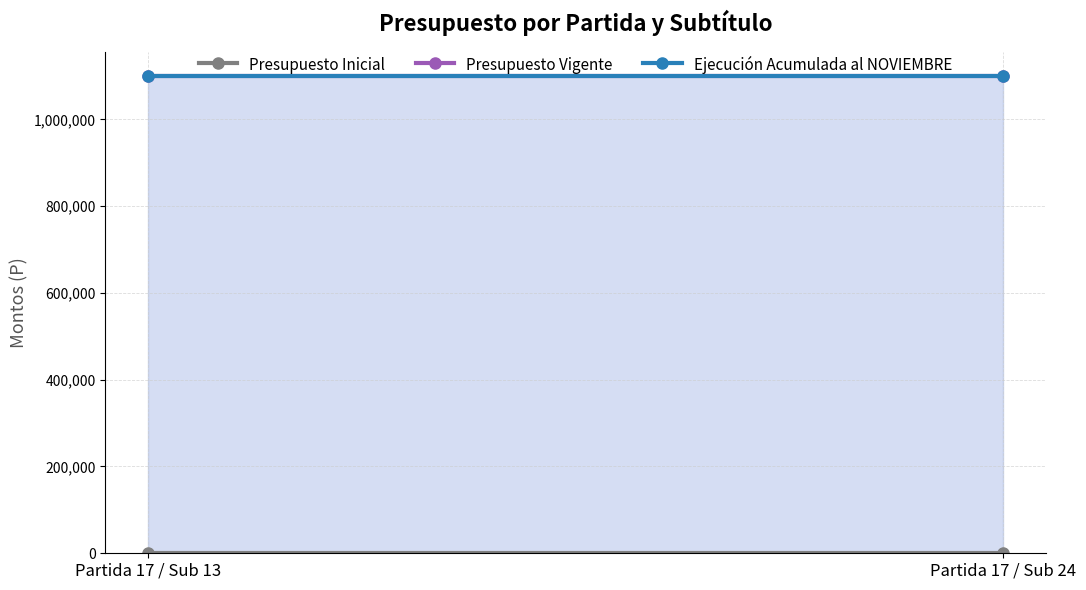

Which series has the widest spread of values?

Presupuesto Inicial